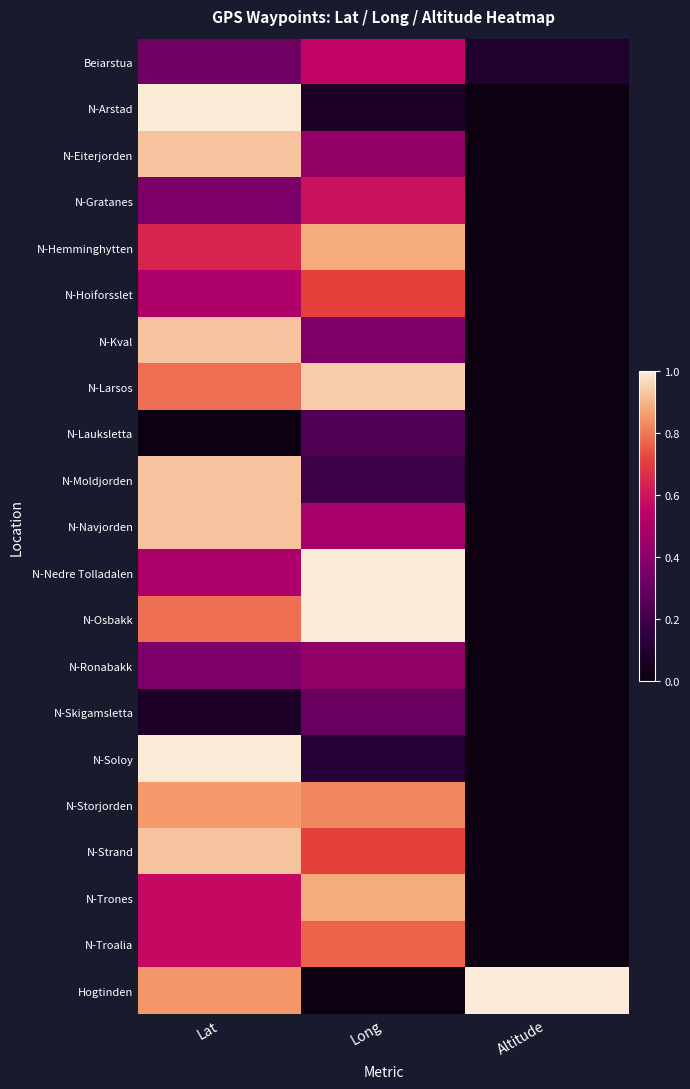

What is the maximum value shown in the chart?

1.0